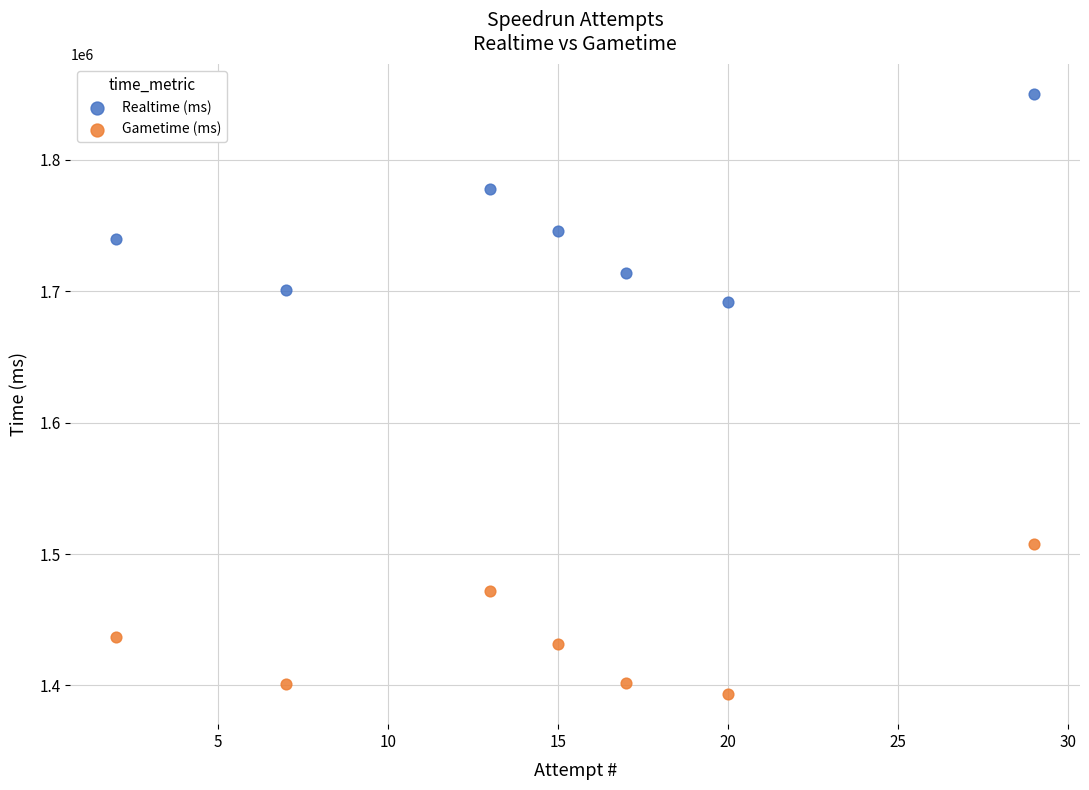

Which series reaches the maximum Y coordinate?

Realtime (ms)